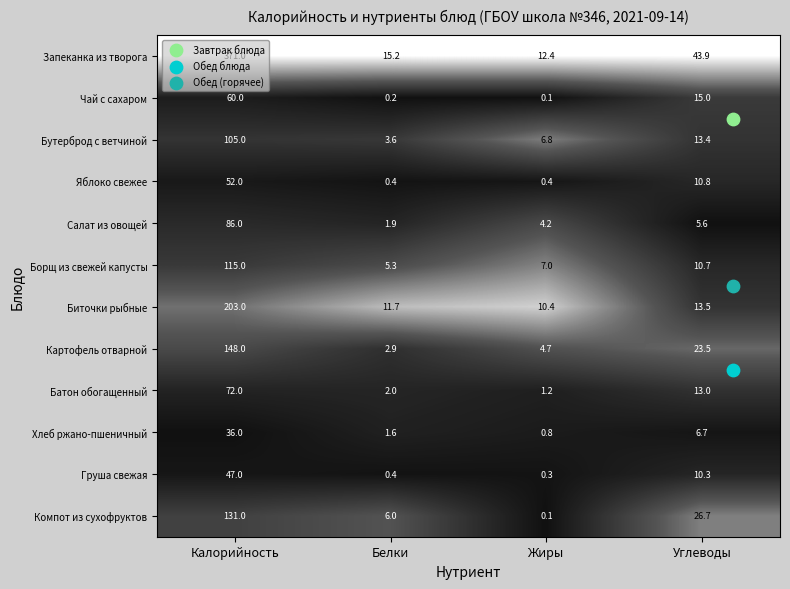

Which category has the highest value in the Биточки рыбные series?

Калорийность